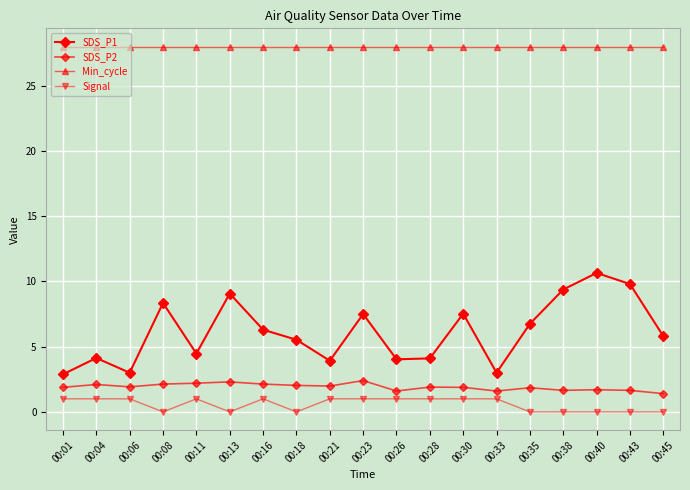

At which label does SDS_P1 first exceed 5?

00:08